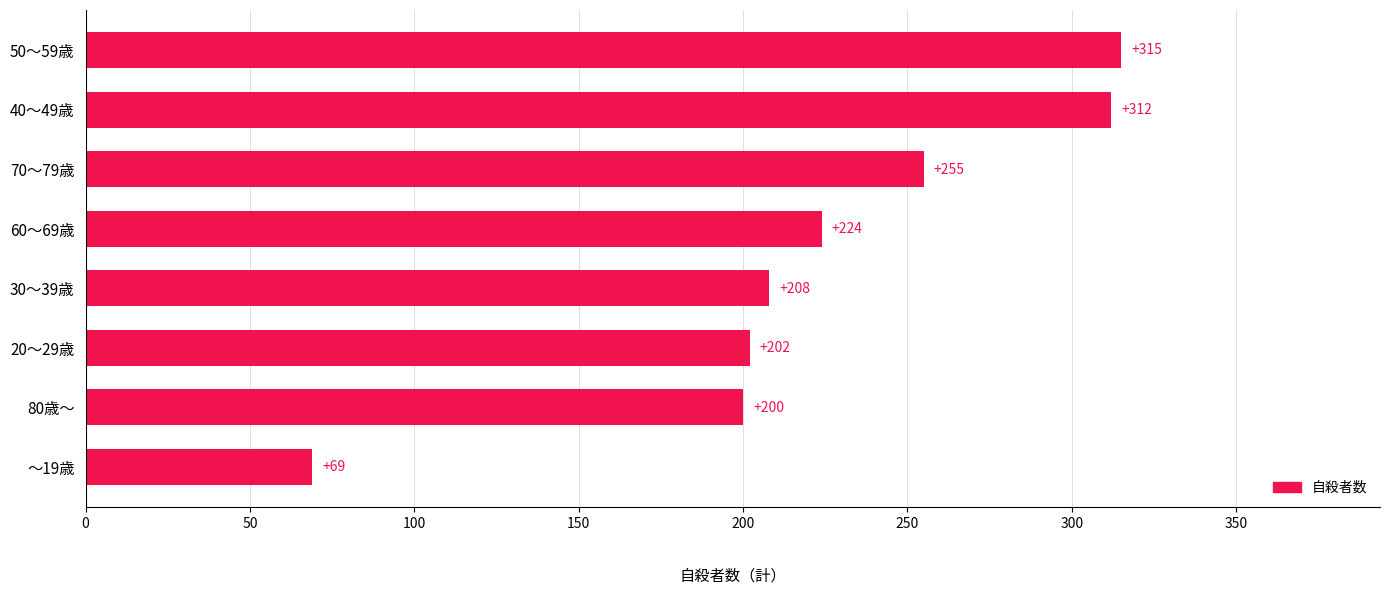

Rank the categories by value from lowest to highest.

～19歳, 80歳～, 20～29歳, 30～39歳, 60～69歳, 70～79歳, 40～49歳, 50～59歳